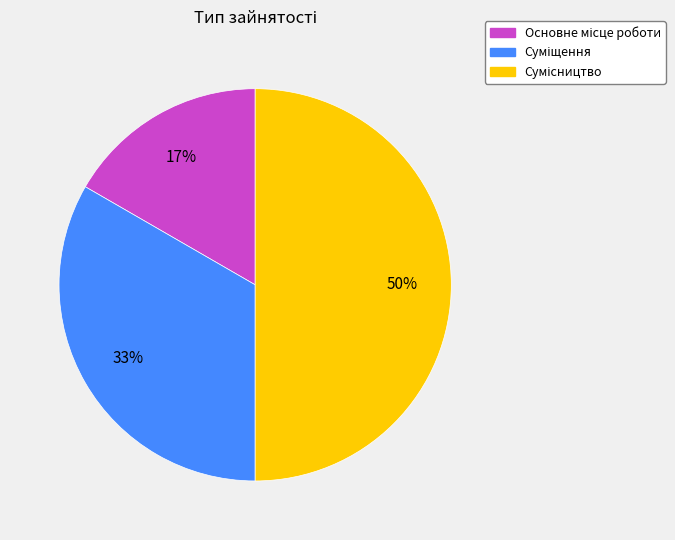

To the nearest percent, what is the difference between the largest and smallest slice percentages?

33%